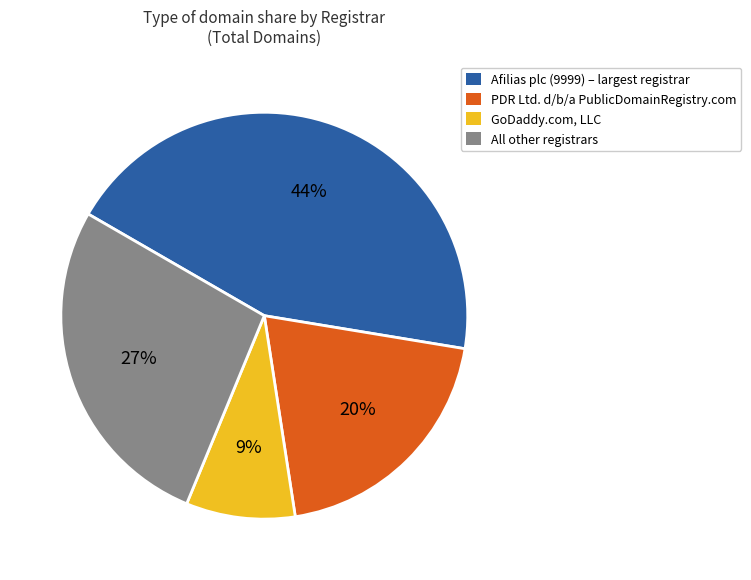

What is the ratio of the value at Afilias plc (9999) – largest registrar to the value at PDR Ltd. d/b/a PublicDomainRegistry.com?

2.2